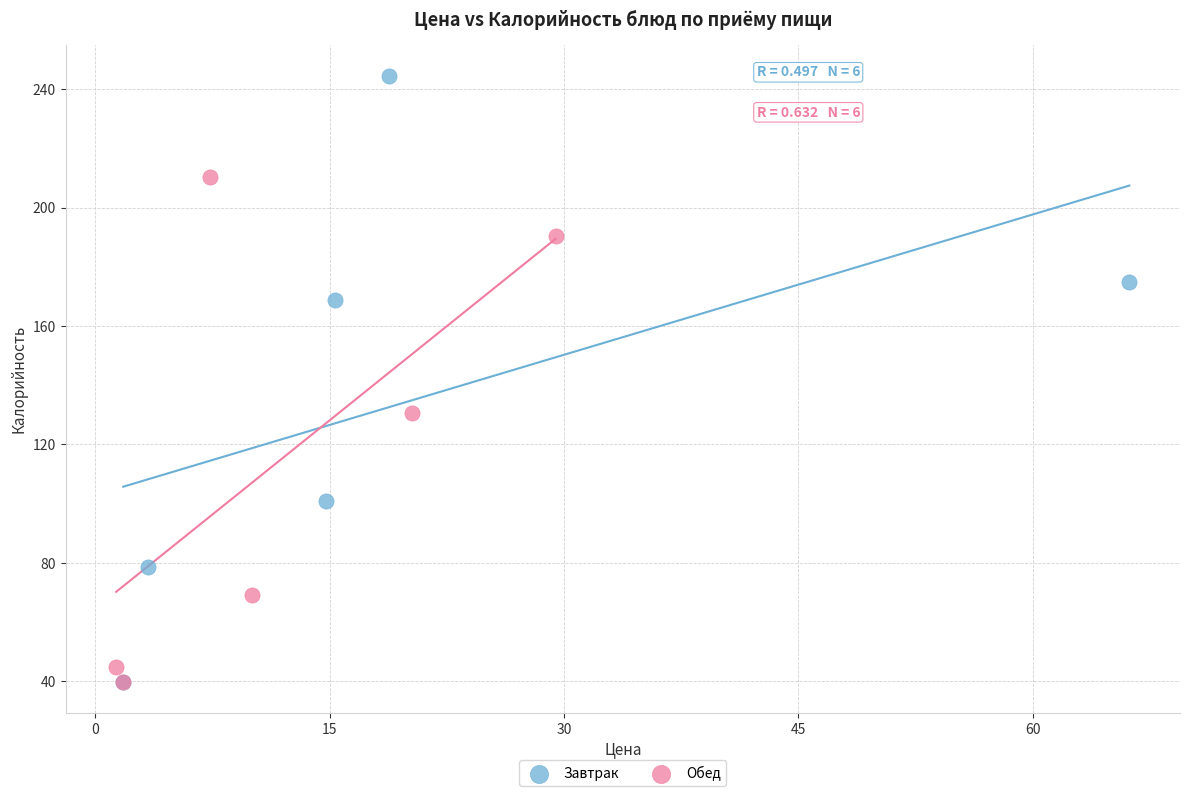

Which series contains the highest Y value?

Завтрак